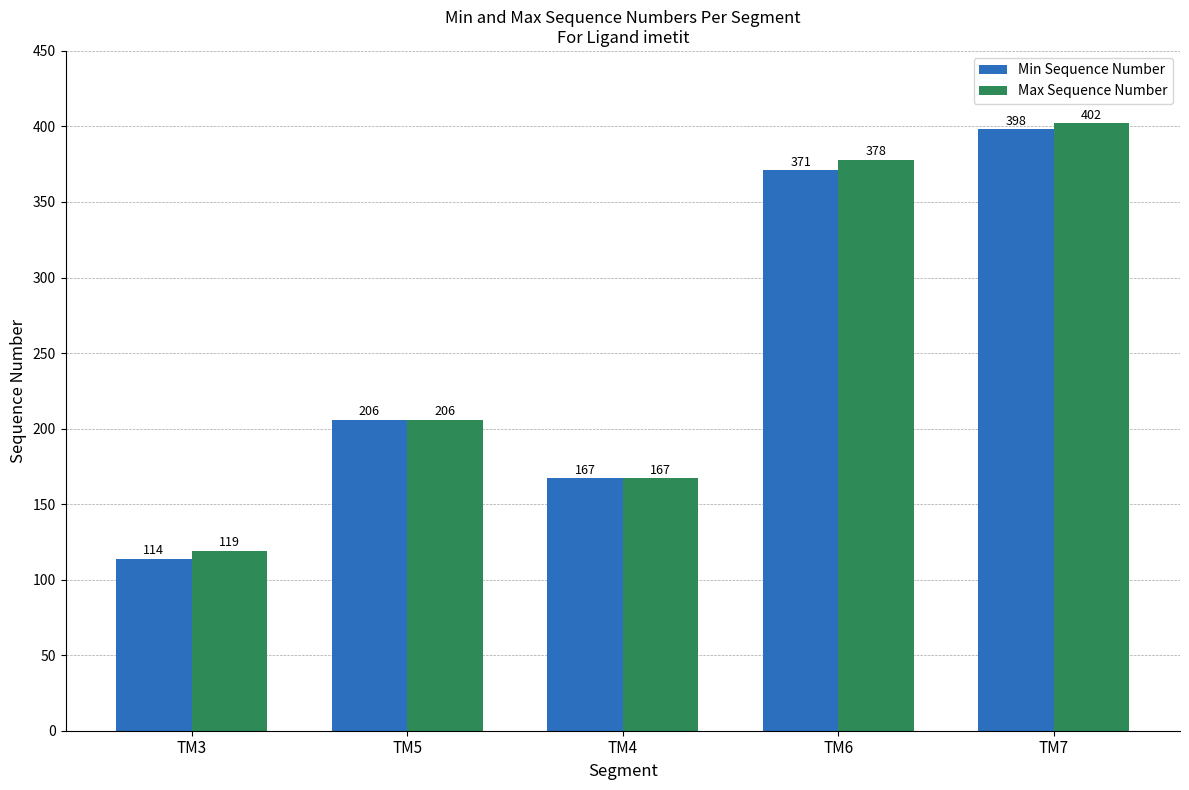

Count the number of data series in this chart.

2